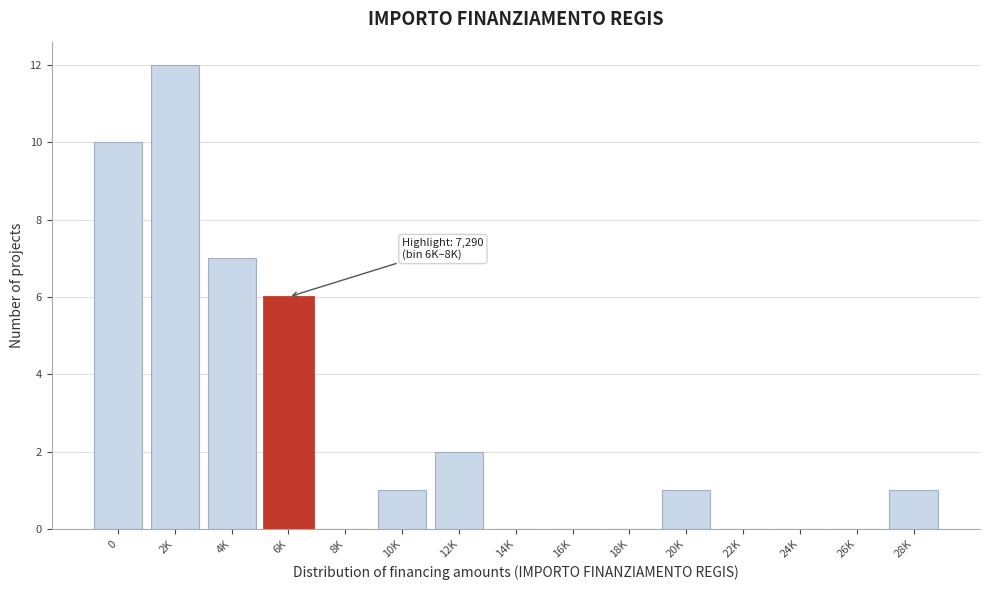

Reading left to right, extract all data points from this chart.

0=10	2K=12	4K=7	6K=6	8K=0	10K=1	12K=2	14K=0	16K=0	18K=0	20K=1	22K=0	24K=0	26K=0	28K=1